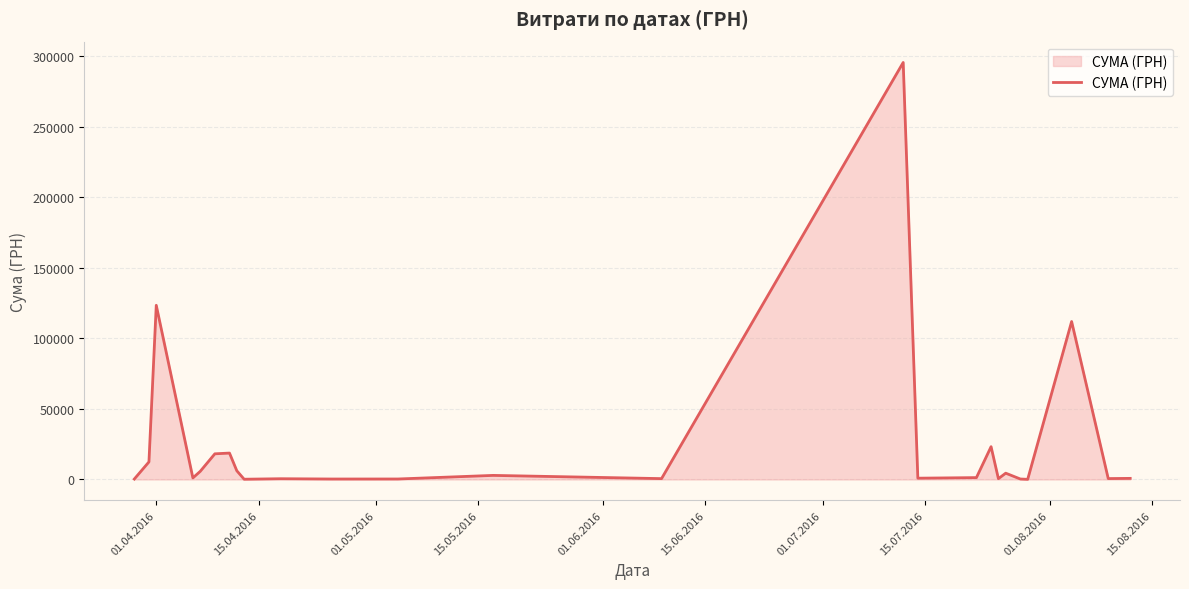

What is the difference between the maximum and minimum values?

295540.8